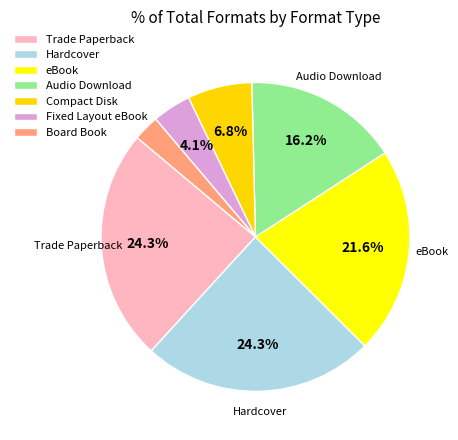

What portion of the pie excludes Compact Disk?

93.2%